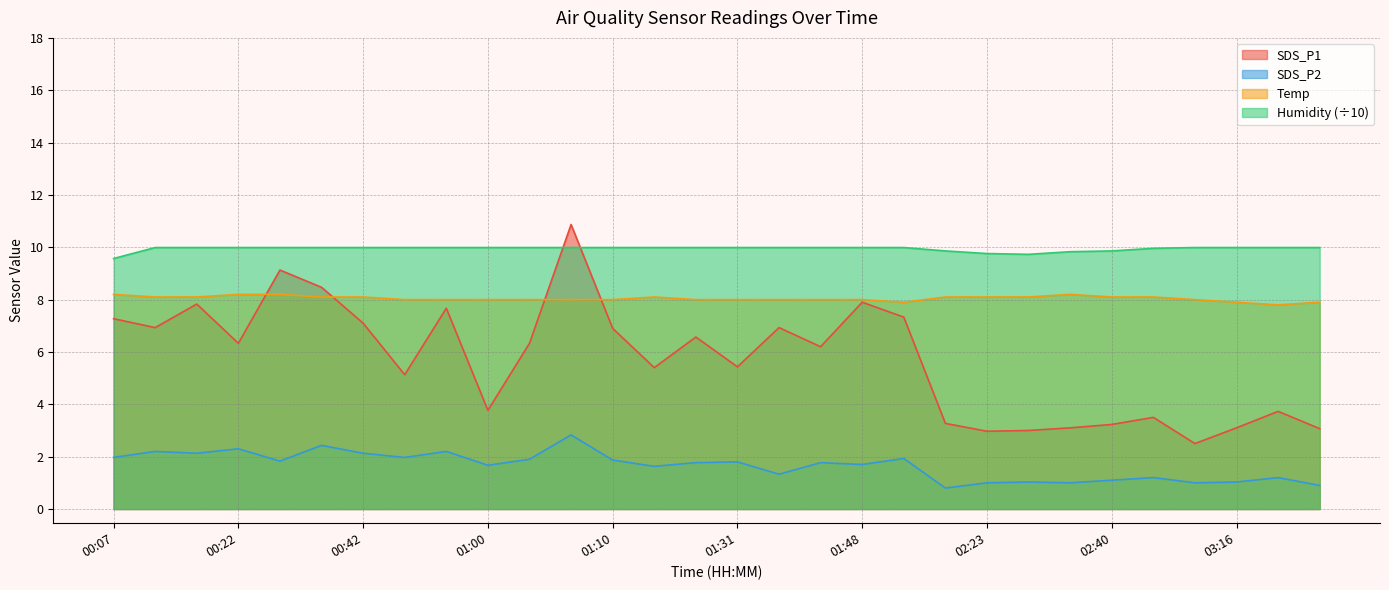

At how many categories does at least one series exceed 9?

30